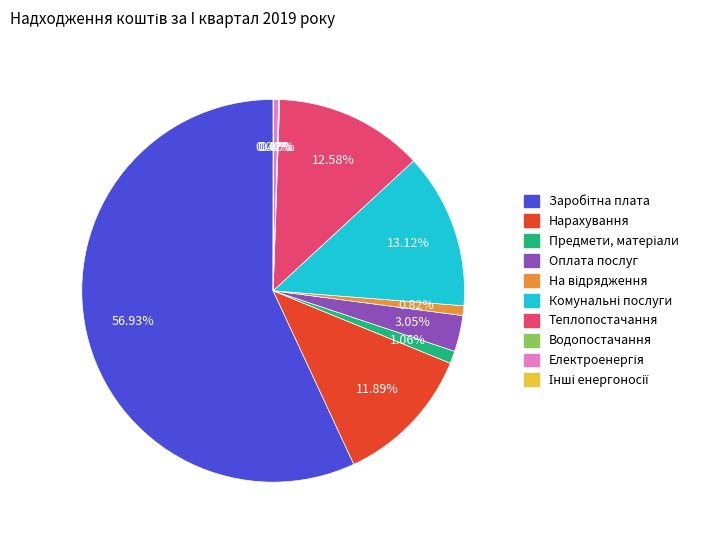

To the nearest percent, what is the difference between the largest and smallest slice percentages?

57%